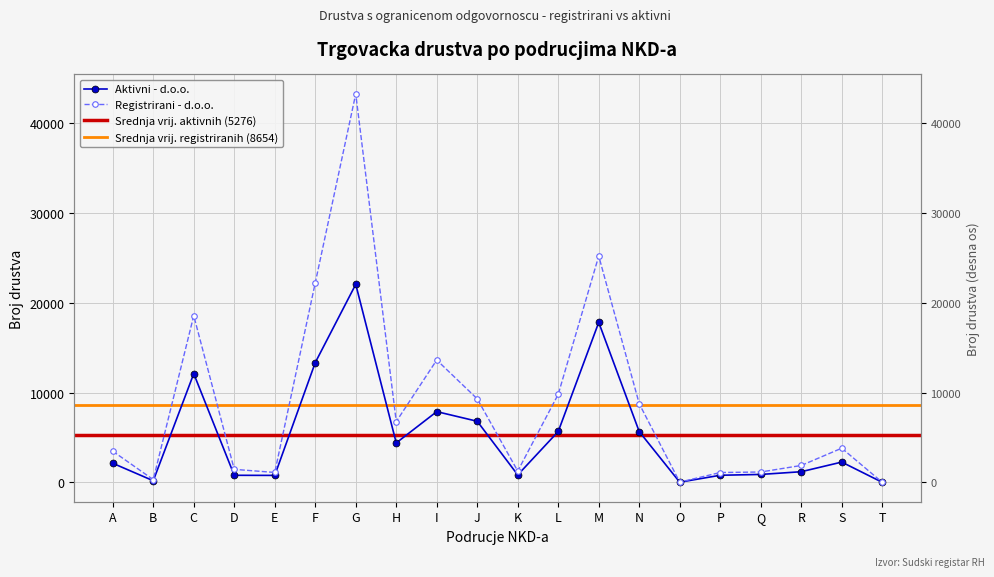

How many data points does each series have?

20